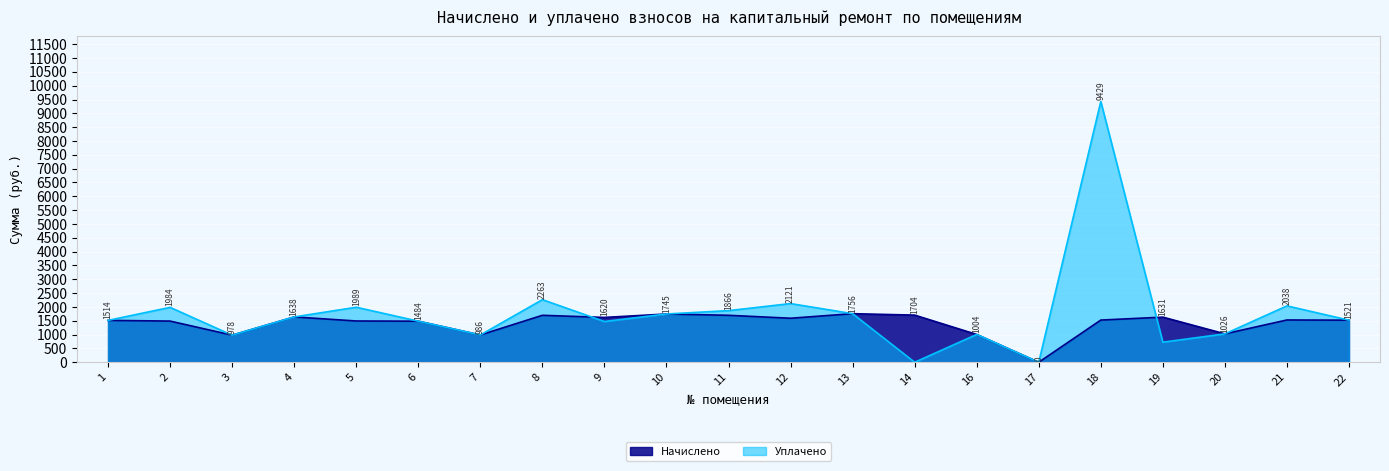

What is the average value of the Начислено series?

1411.1